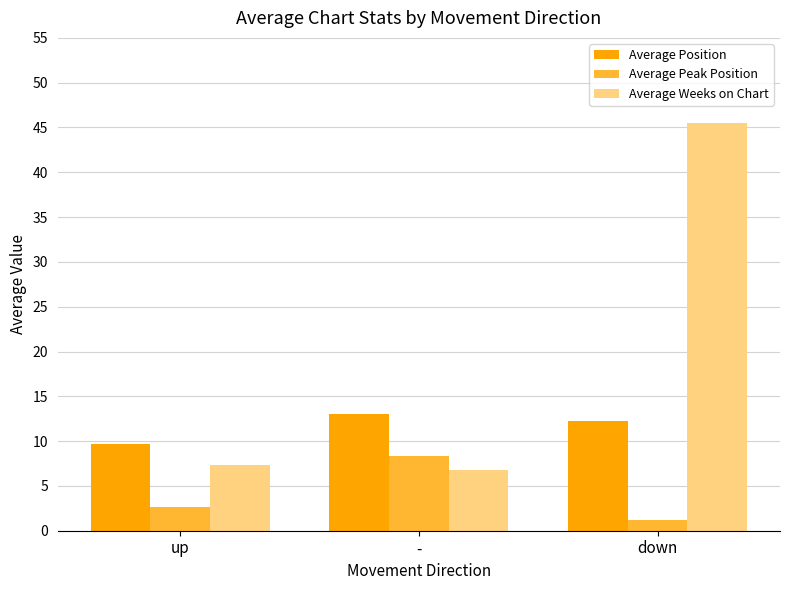

At which label does Average Position reach its minimum?

up